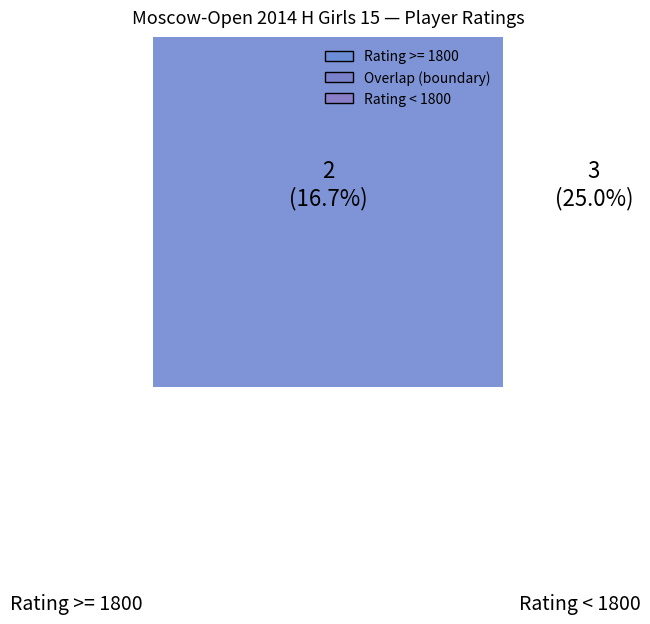

To the nearest percent, what portion does Barbaeva Irina represent?

7%